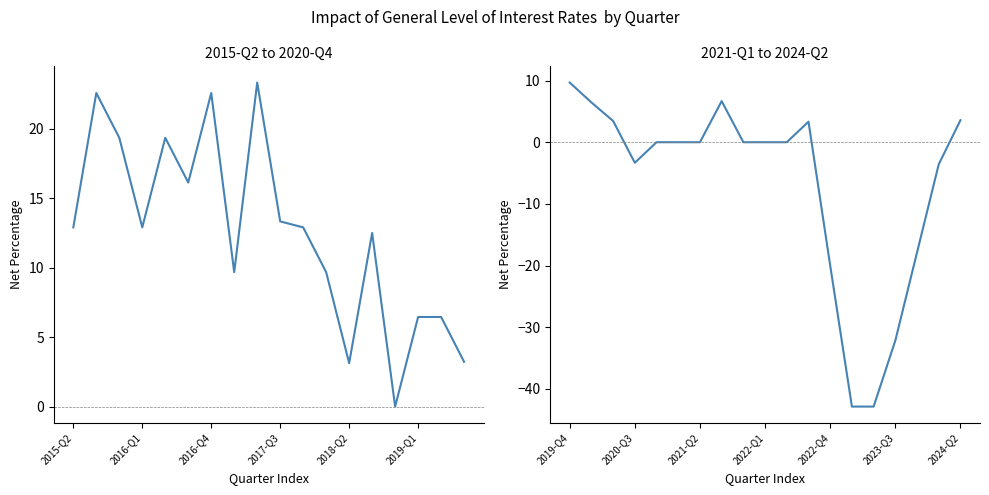

Is it true that the value at 2023-Q3 is -32.1?

True